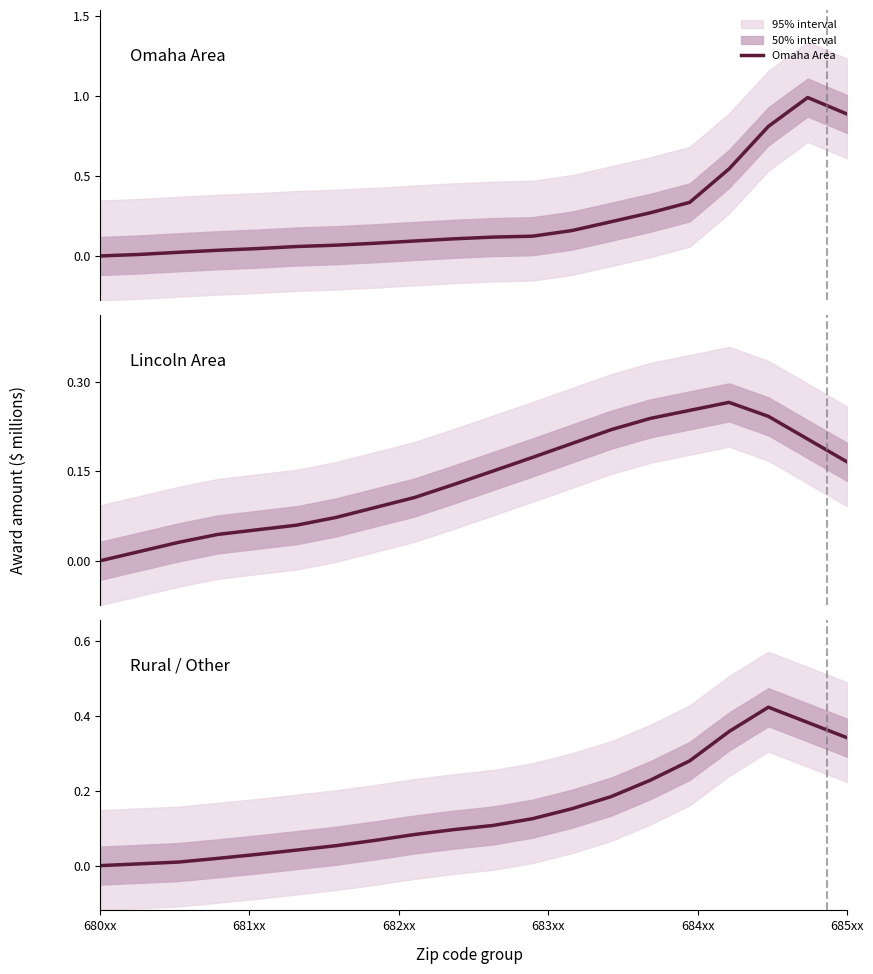

Which series has the largest range (max minus min)?

Omaha Area